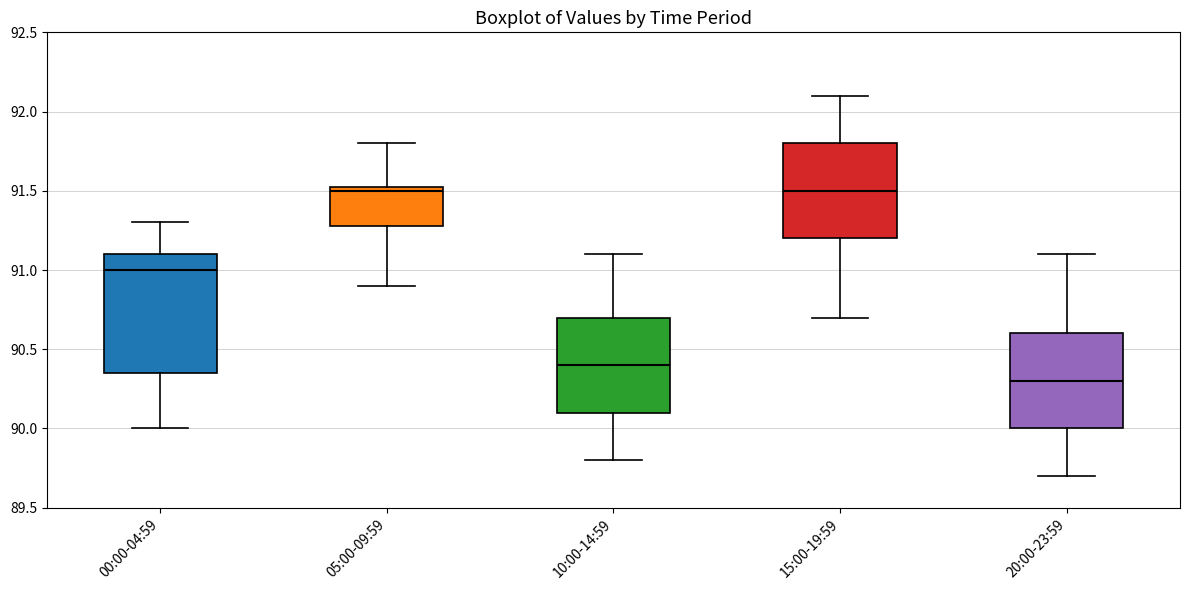

Where is the lower edge of the box for 10:00-14:59 on the y-axis? The values are not printed on the chart, so give them approximately, as read against the axis.

90.10